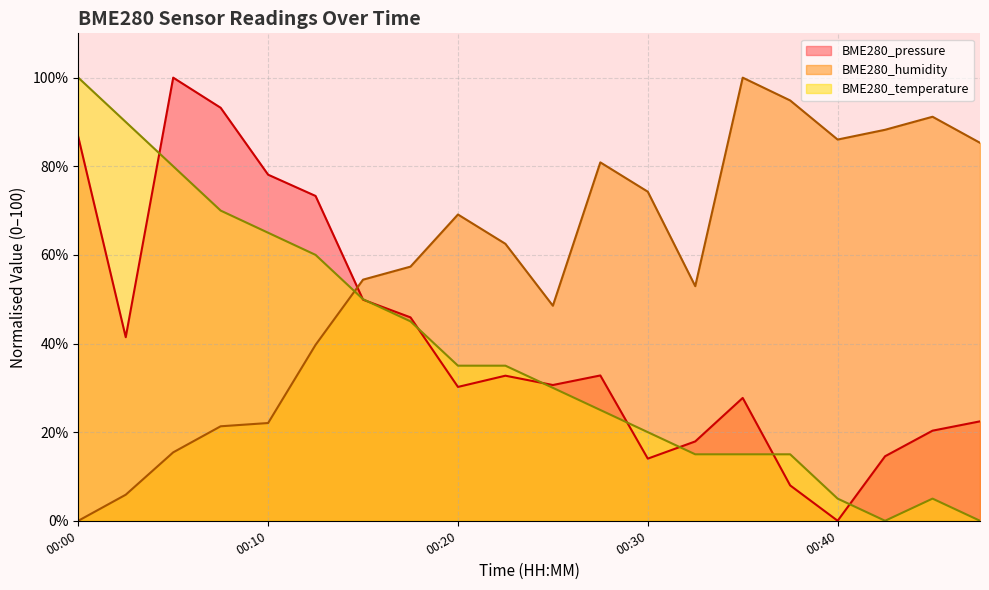

How many values in the BME280_pressure series are below 32?

10